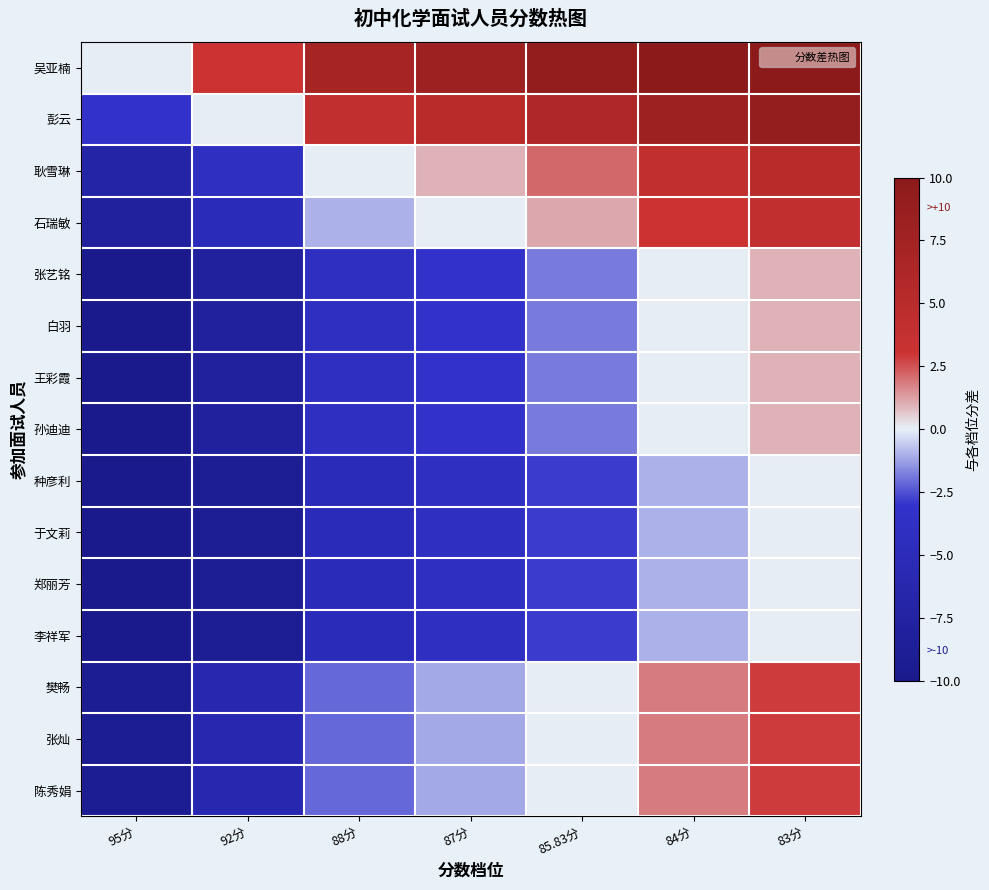

What is the total value across all series at 95分?

-137.5